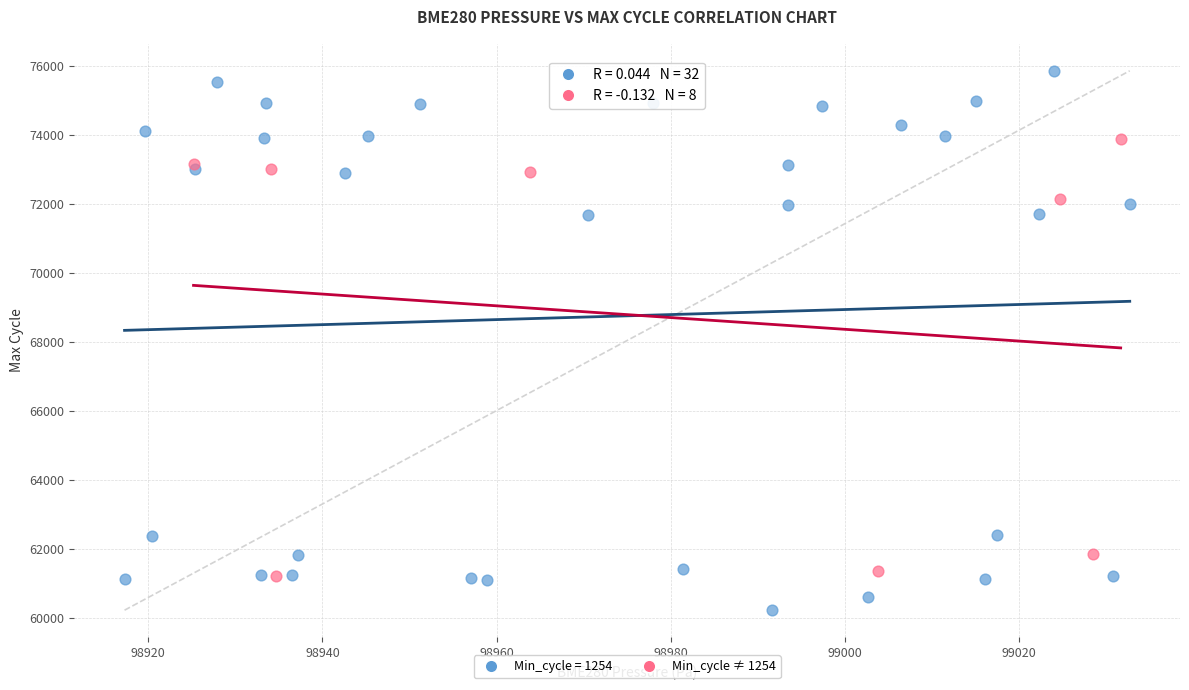

Which series has the widest spread of Y values?

Min_cycle = 1254